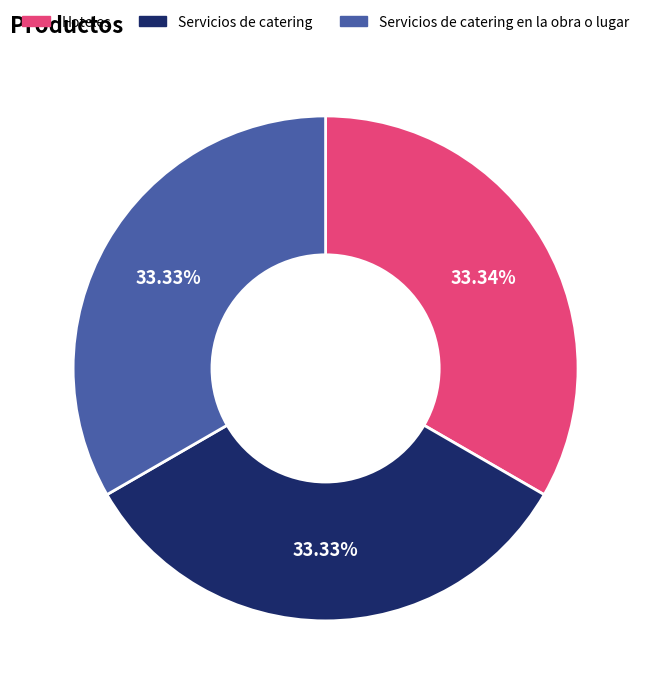

Is the sum of Hoteles and Servicios de catering en la obra o lugar greater than half?

Yes